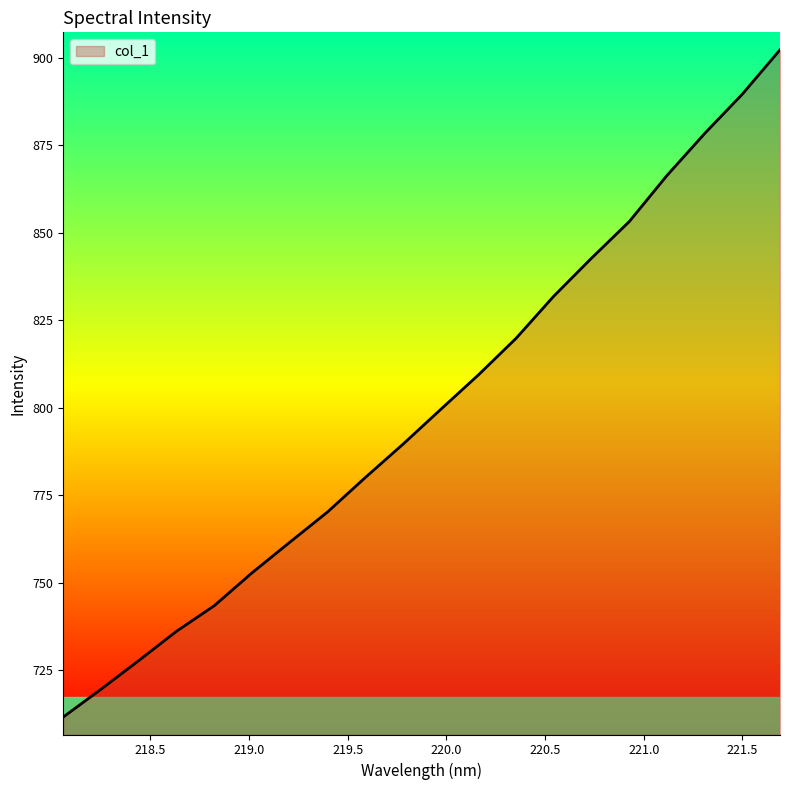

What is the greatest value displayed?

902.3